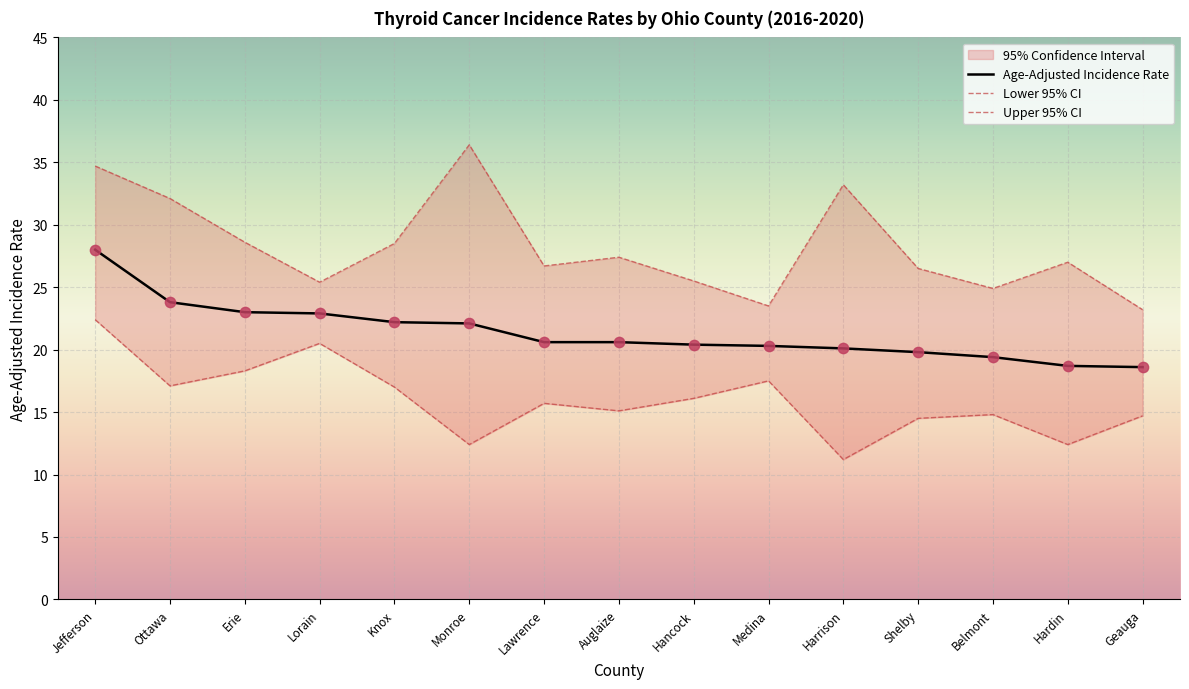

Which series reaches the minimum Y coordinate?

Lower 95% CI